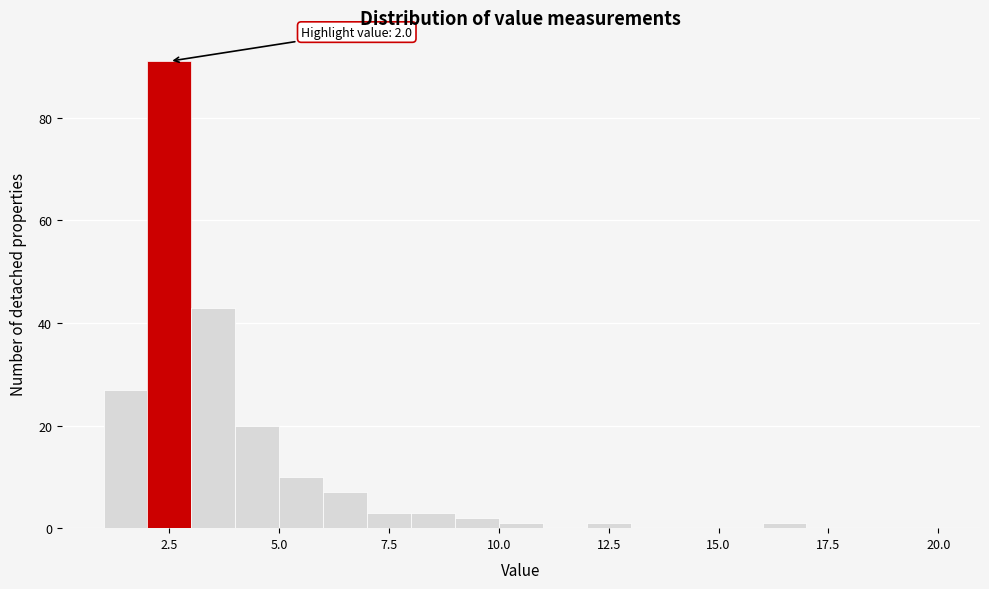

Read against the x-axis, roughly where is the centre of the tallest bar?

2.5